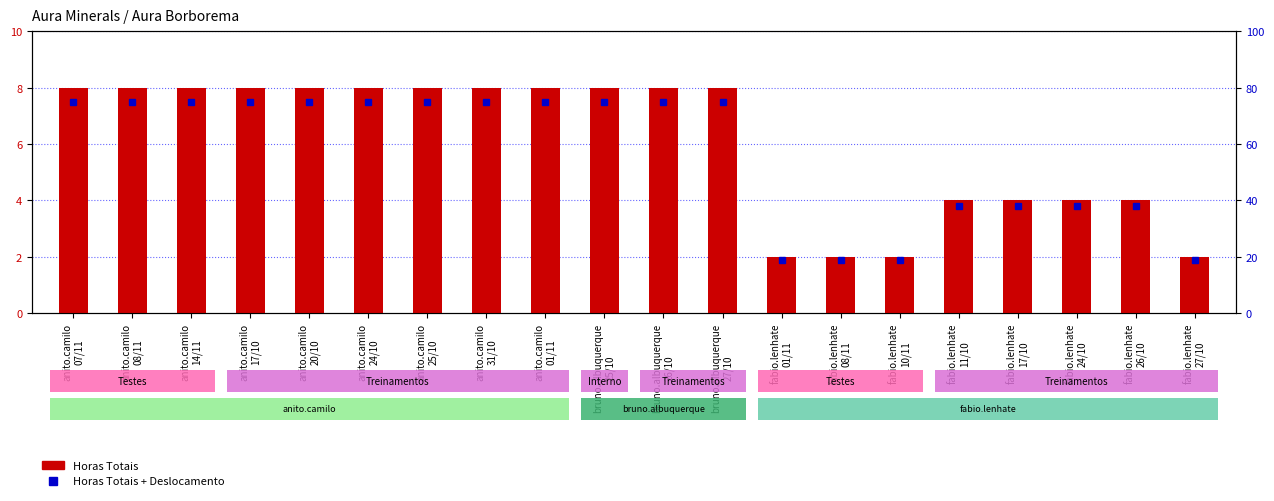

Which category has the highest value in the Horas Totais + Deslocamento series?

anito.camilo
07/11